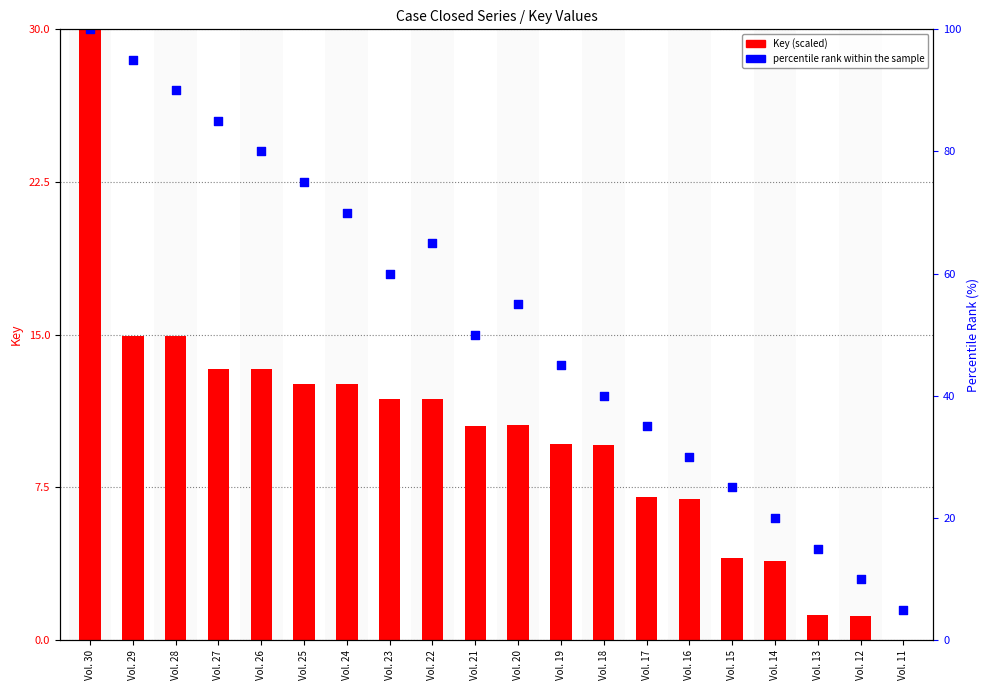

Which series has the largest total across all categories?

percentile rank within the sample